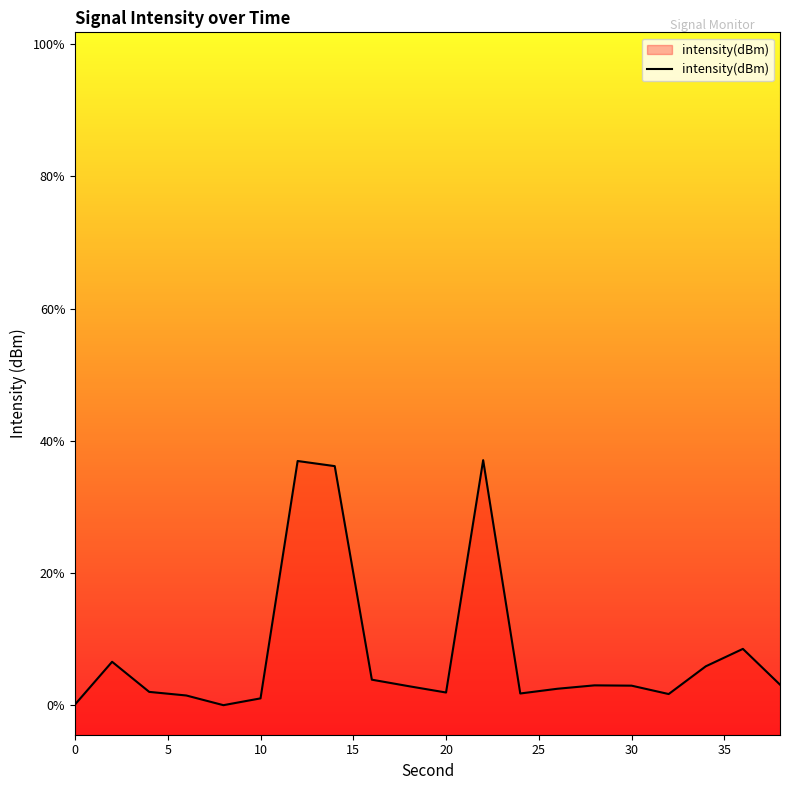

The chart shows a value of -139.8 at 18. True or false?

False